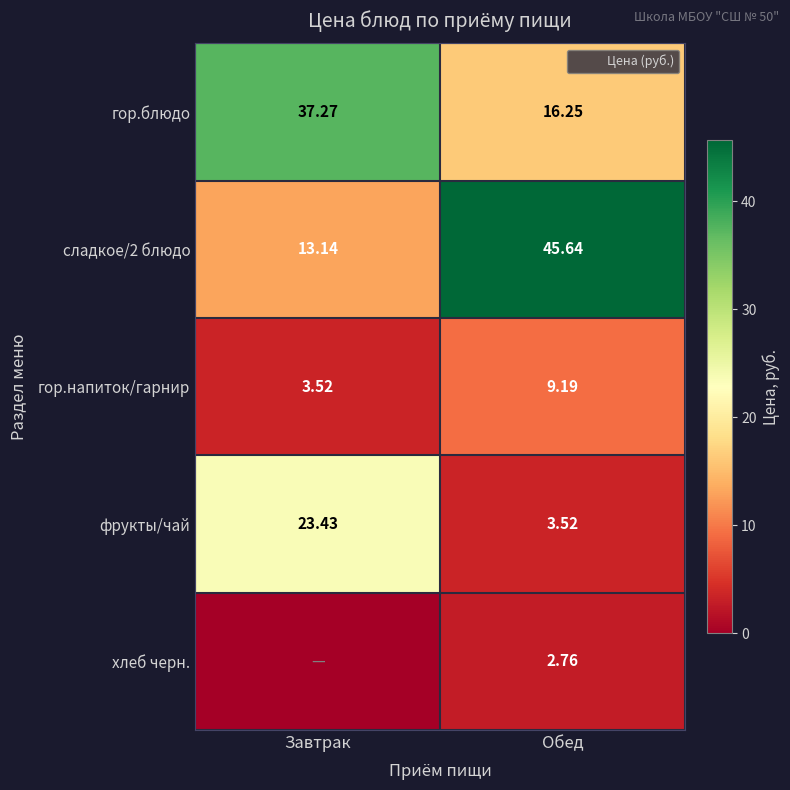

What is the sum of the хлеб черн. values at Завтрак and Обед?

2.8